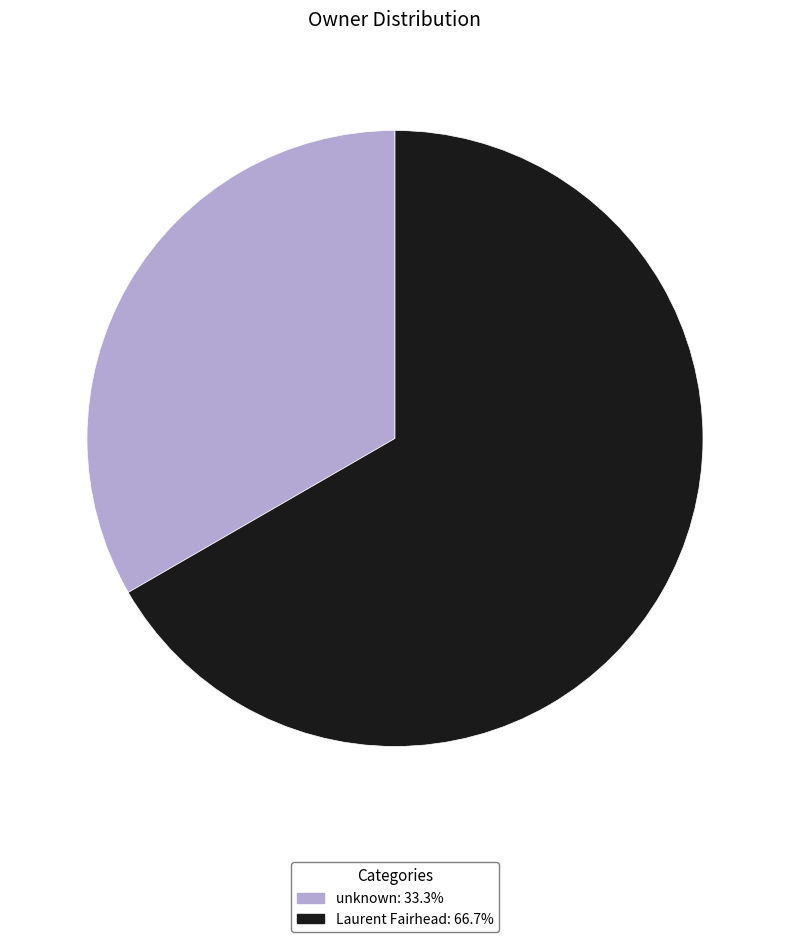

Is there any slice that represents more than half of the pie?

Yes